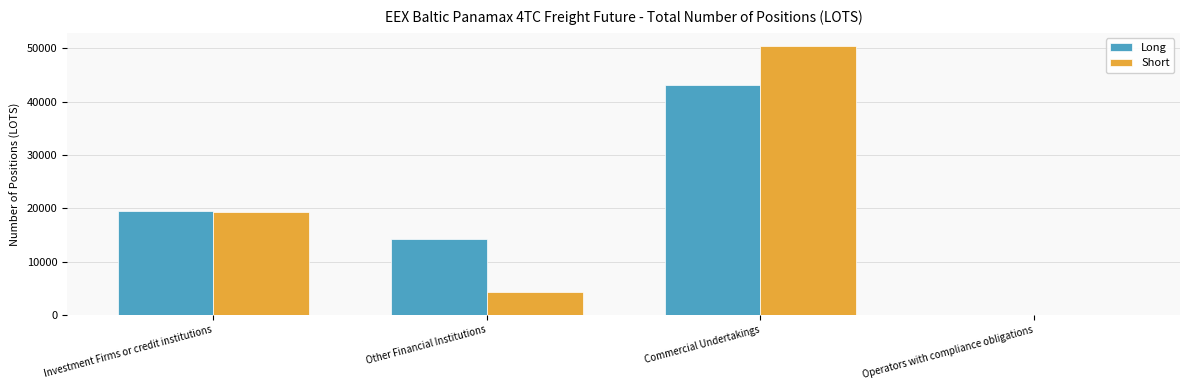

Reading left to right, list all the values displayed in this chart.

Long: 19510.5	14241.5	43094.1	0.0
Short: 19355.8	4387.0	50407.0	0.0